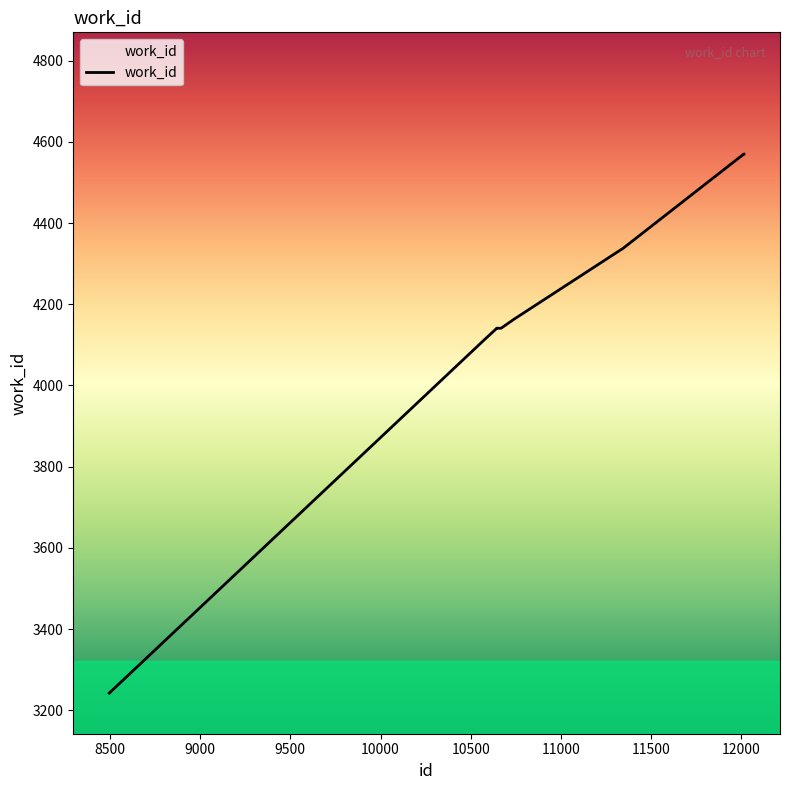

What is the difference between the maximum and minimum values?

1328